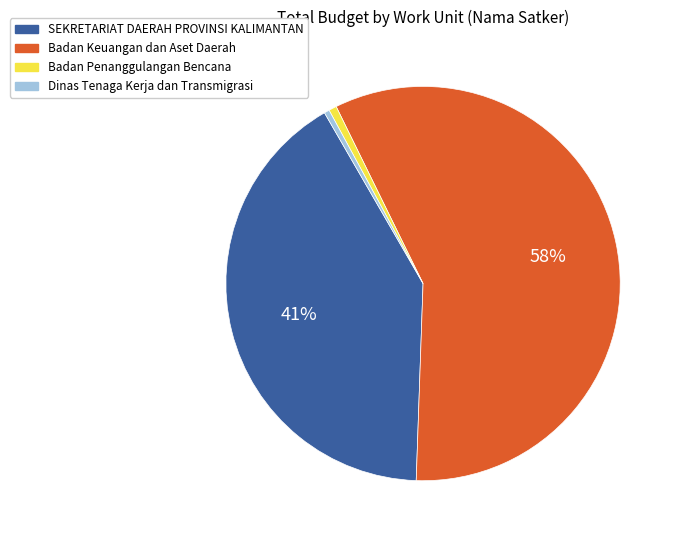

To the nearest percent, what is the average slice percentage?

25%